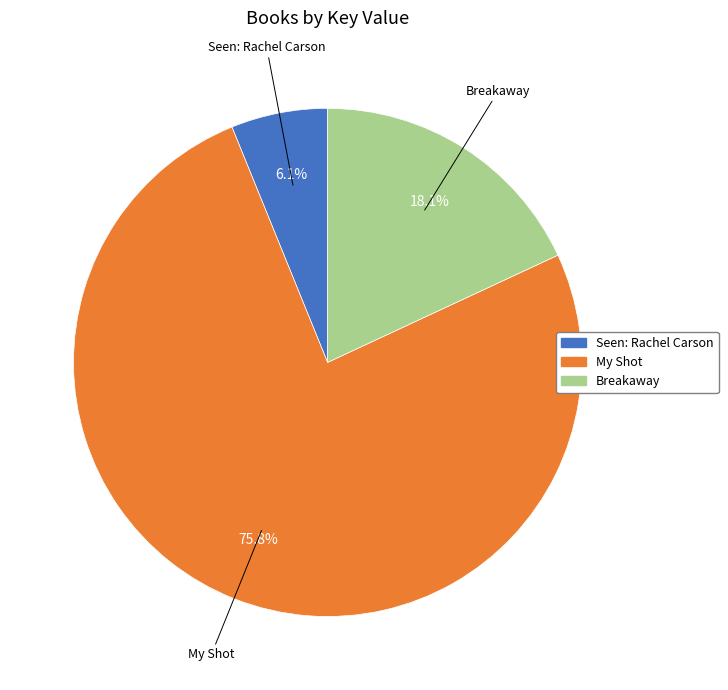

What is the smallest slice in the pie chart?

Seen: Rachel Carson